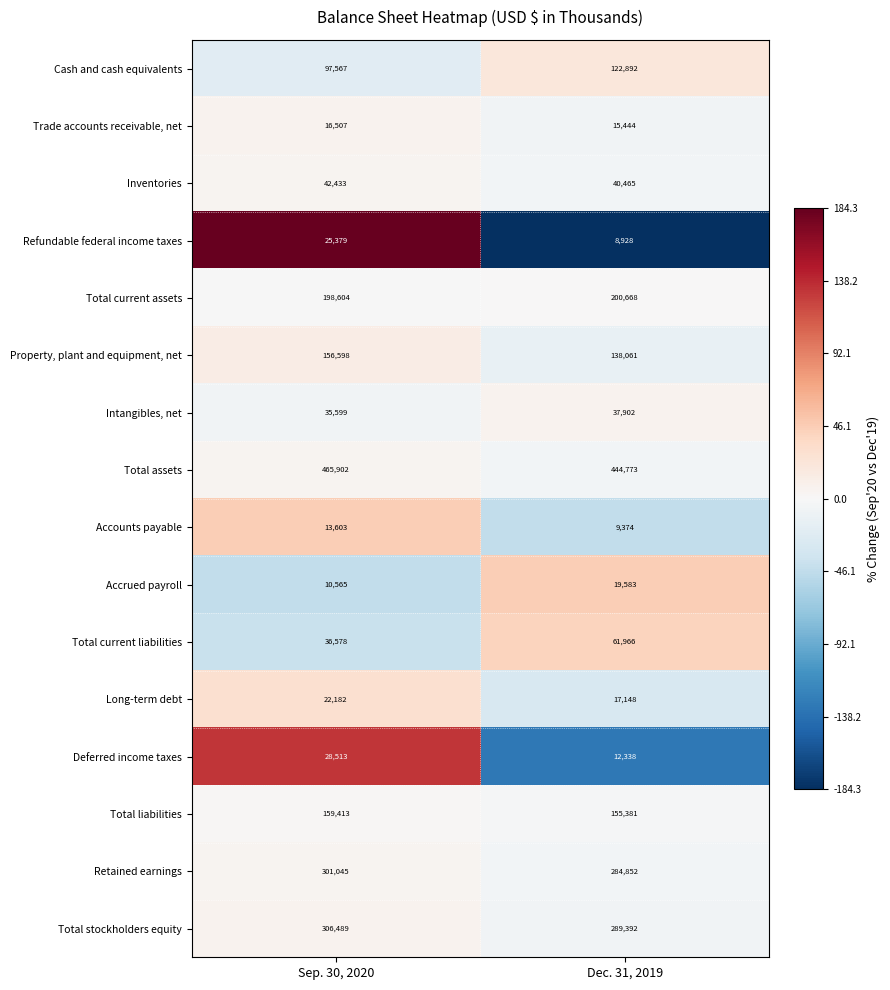

What is the total value across all series at Sep. 30, 2020?

1916977